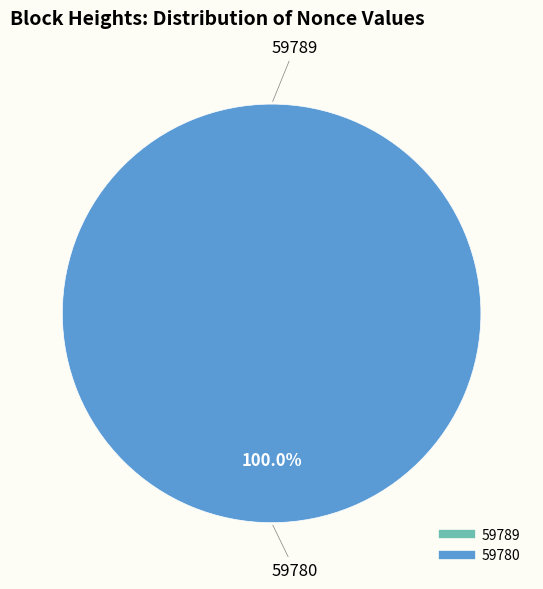

Is there any slice that represents more than half of the pie?

Yes